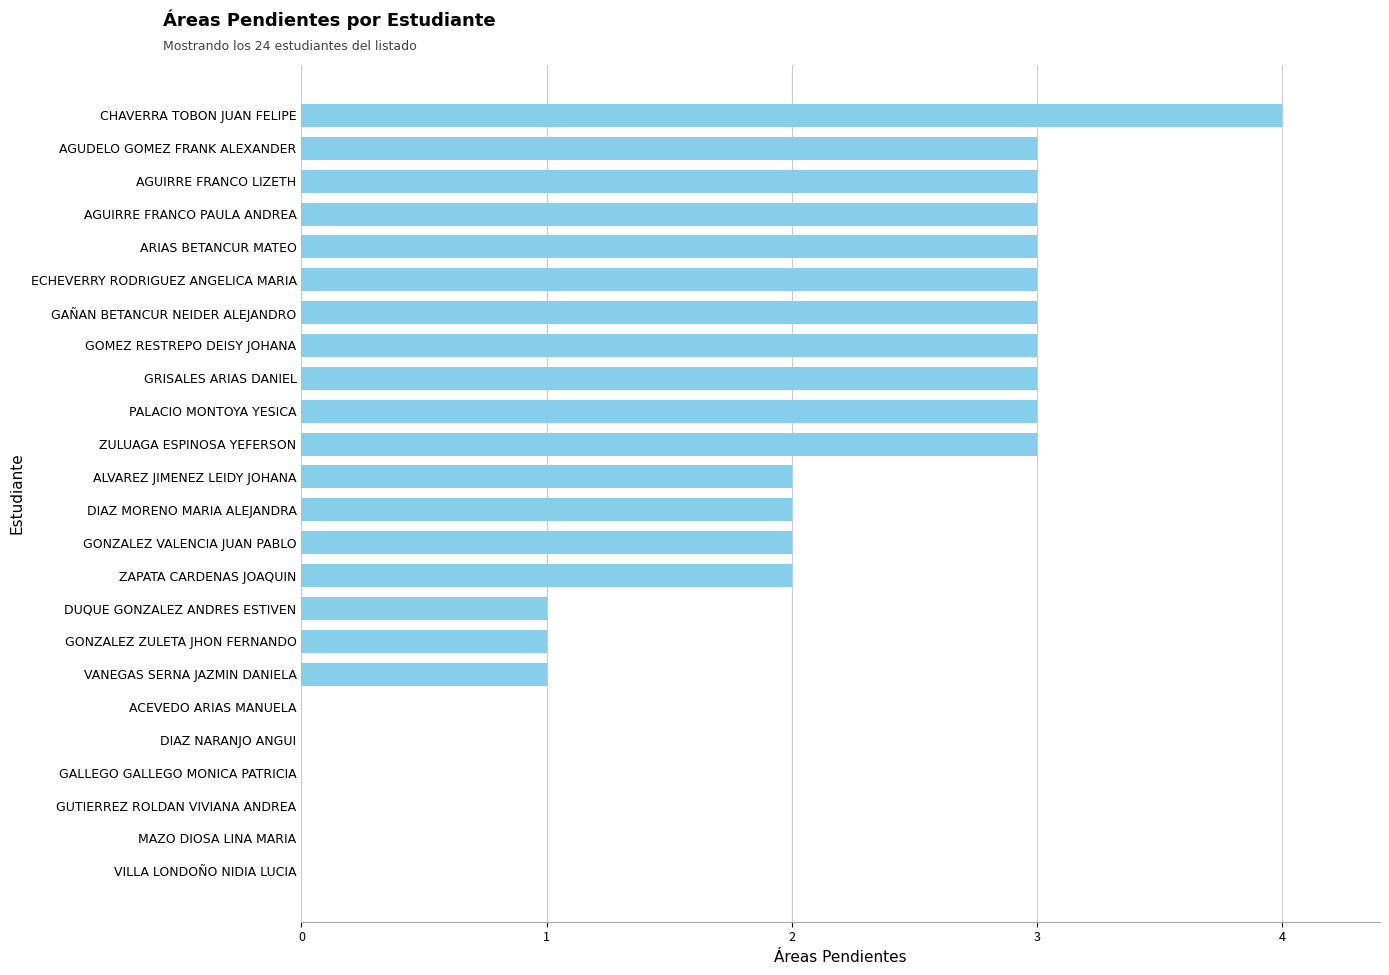

Are the bars horizontal?

Yes